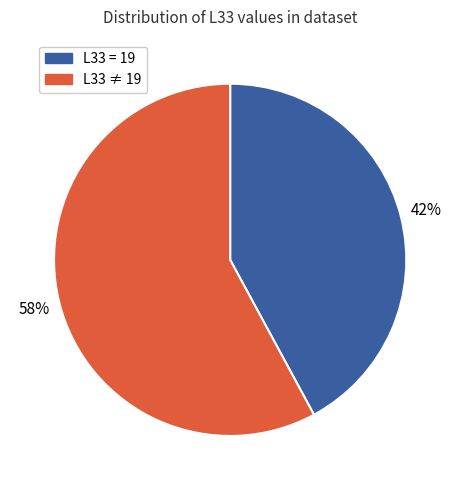

To the nearest percent, what is the difference between the largest and smallest slice percentages?

16%